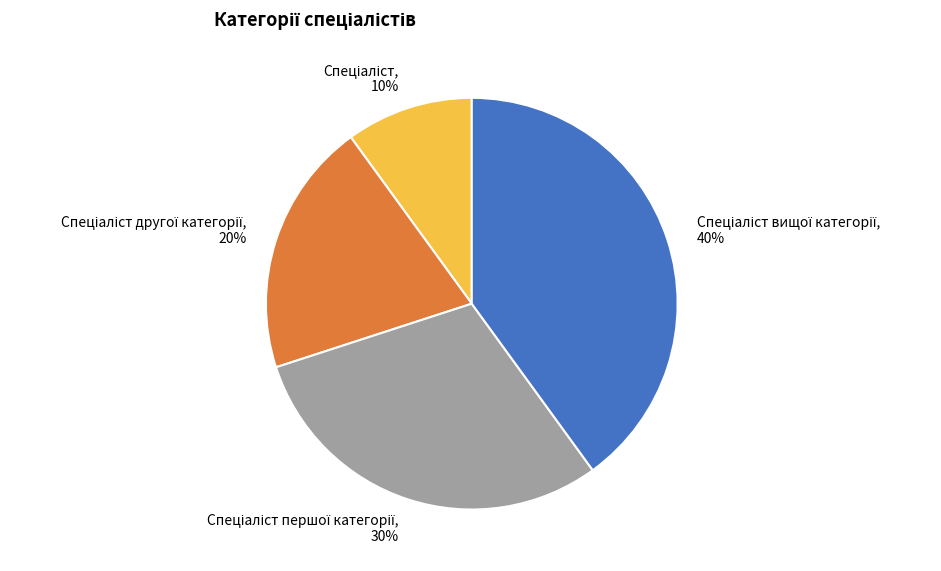

To the nearest percent, what is the average slice percentage?

25%